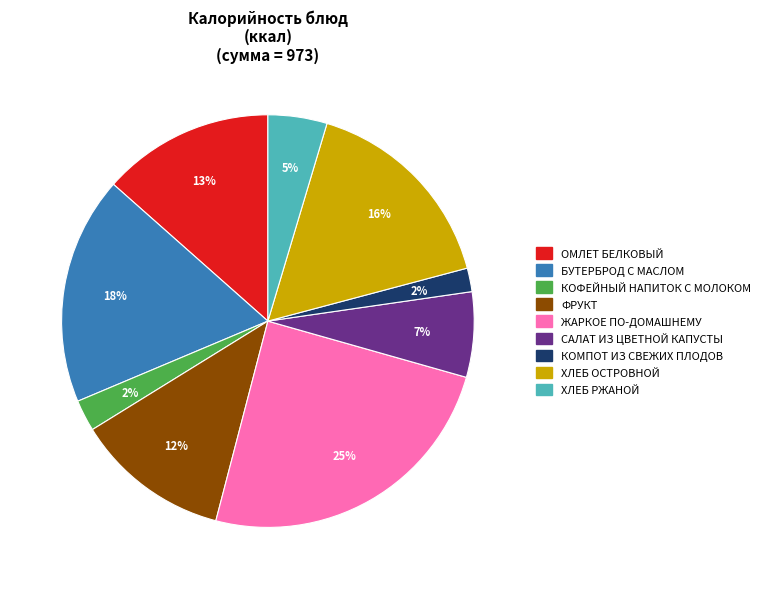

Between САЛАТ ИЗ ЦВЕТНОЙ КАПУСТЫ and ОМЛЕТ БЕЛКОВЫЙ, which is larger?

ОМЛЕТ БЕЛКОВЫЙ